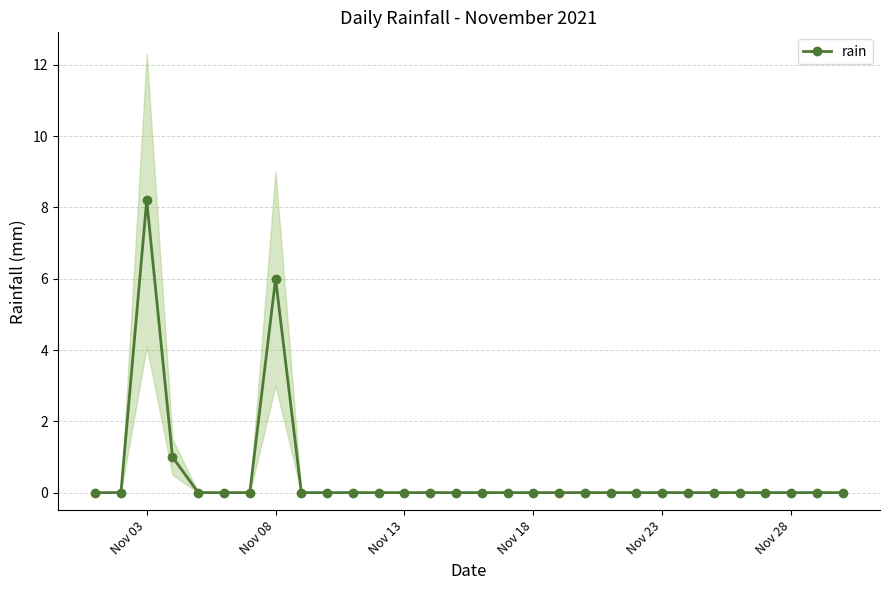

Reading left to right, extract all data points from this chart.

0.0	0.0	8.2	1.0	0.0	0.0	0.0	6.0	0.0	0.0	0.0	0.0	0.0	0.0	0.0	0.0	0.0	0.0	0.0	0.0	0.0	0.0	0.0	0.0	0.0	0.0	0.0	0.0	0.0	0.0